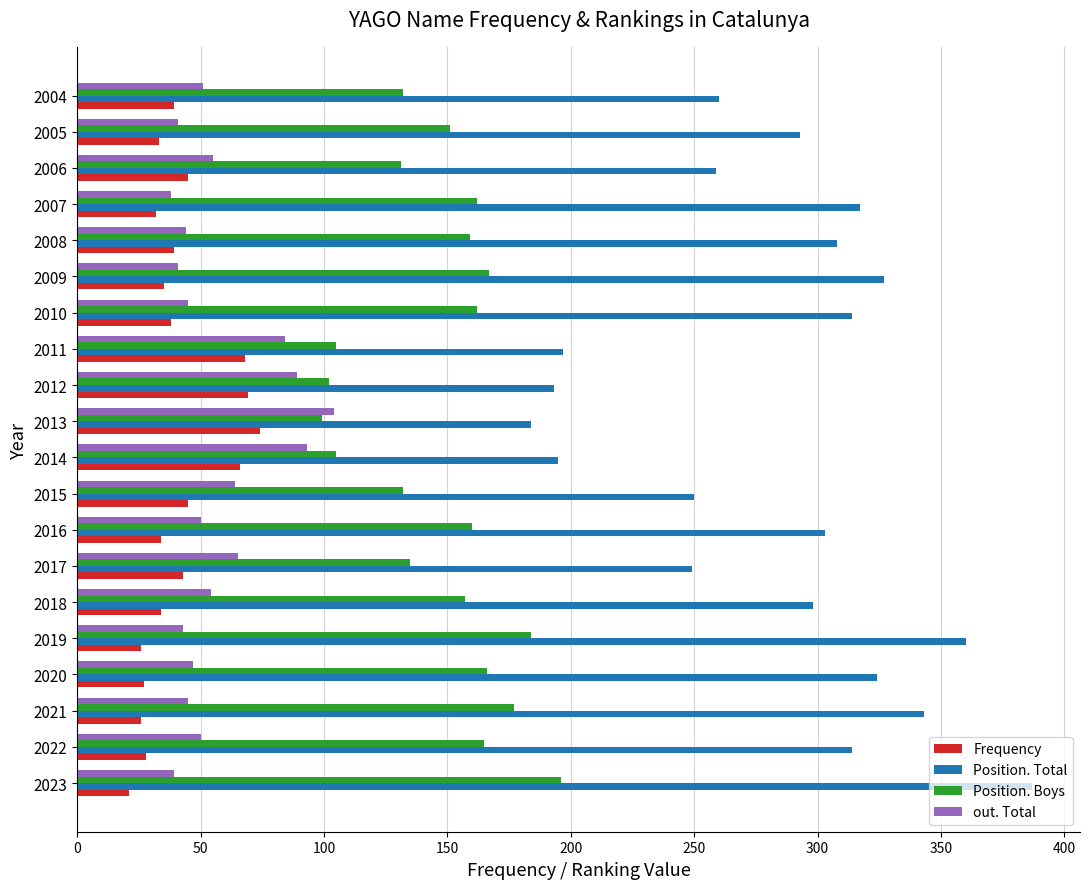

What is the difference between the maximum and minimum values in the Position. Boys series?

97